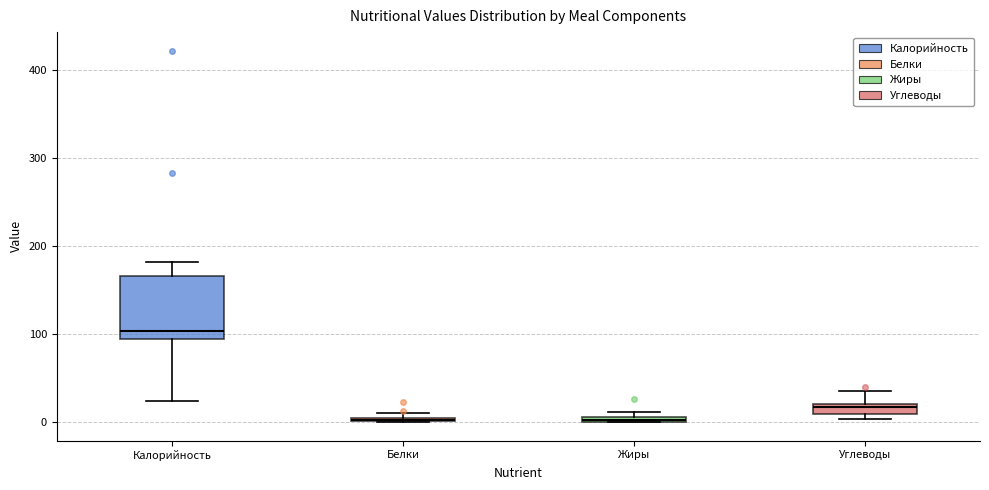

Where does the median line of the box for Калорийность sit on the y-axis? The values are not printed on the chart, so give them approximately, as read against the axis.

100